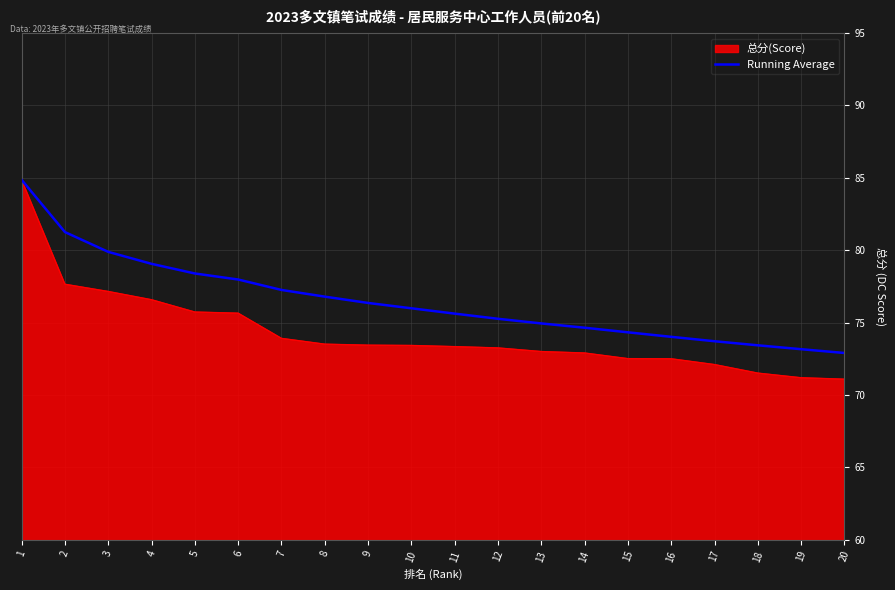

Count the number of categories in the chart.

20